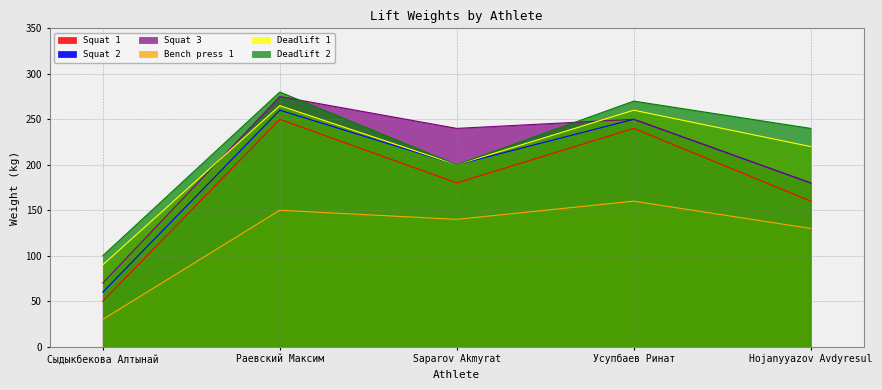

True or false: Deadlift 1 and Squat 1 intersect in this chart.

False